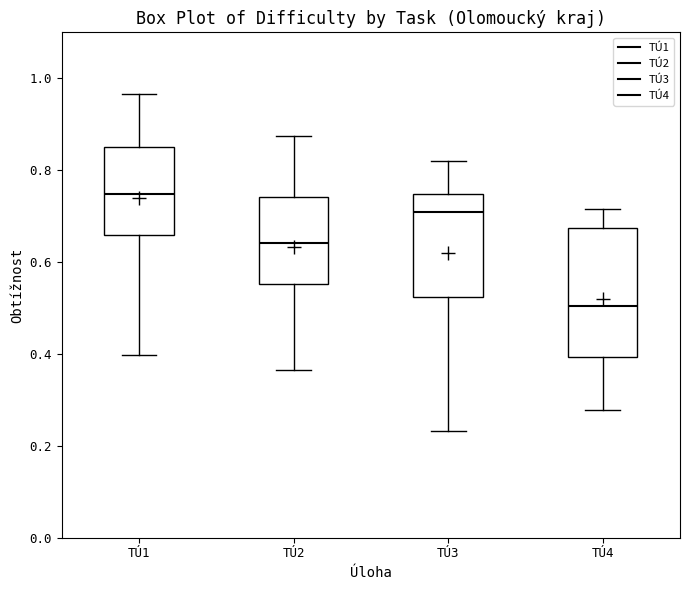

Reading left to right, read every box against the y-axis: the position of its median line, the range the box covers, and the ends of its whiskers. The values are not printed on the chart, so give them approximately, as read against the axis.

TÚ1: median 0.74, box 0.66 to 0.86, whiskers 0.40 to 0.96
TÚ2: median 0.64, box 0.56 to 0.74, whiskers 0.36 to 0.88
TÚ3: median 0.70, box 0.52 to 0.74, whiskers 0.24 to 0.82
TÚ4: median 0.50, box 0.40 to 0.68, whiskers 0.28 to 0.72